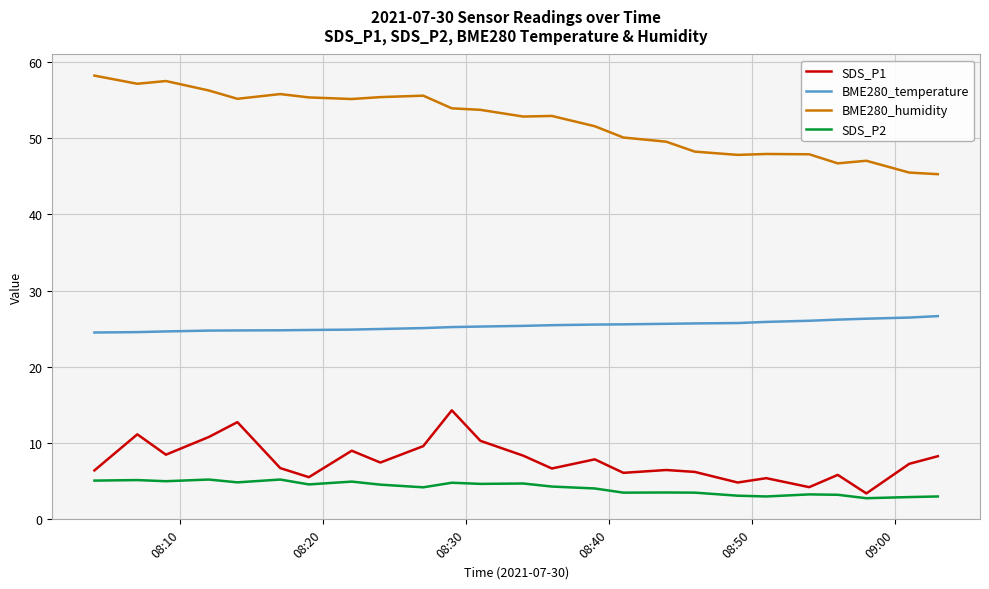

What is the average value of the BME280_temperature series?

25.4